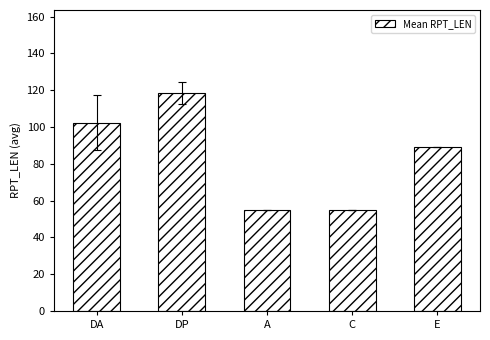

Where does the data first go above 89?

DA